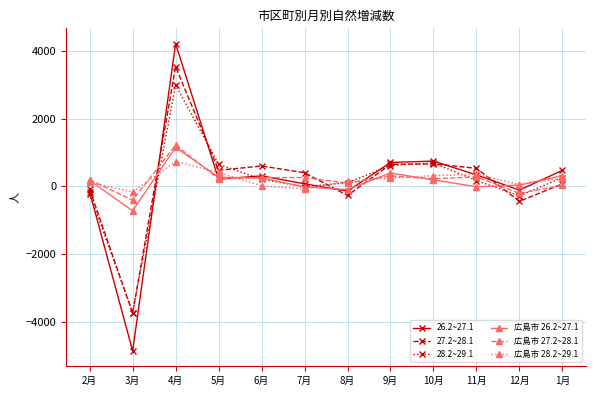

At which category does the chart reach its peak across all series?

4月